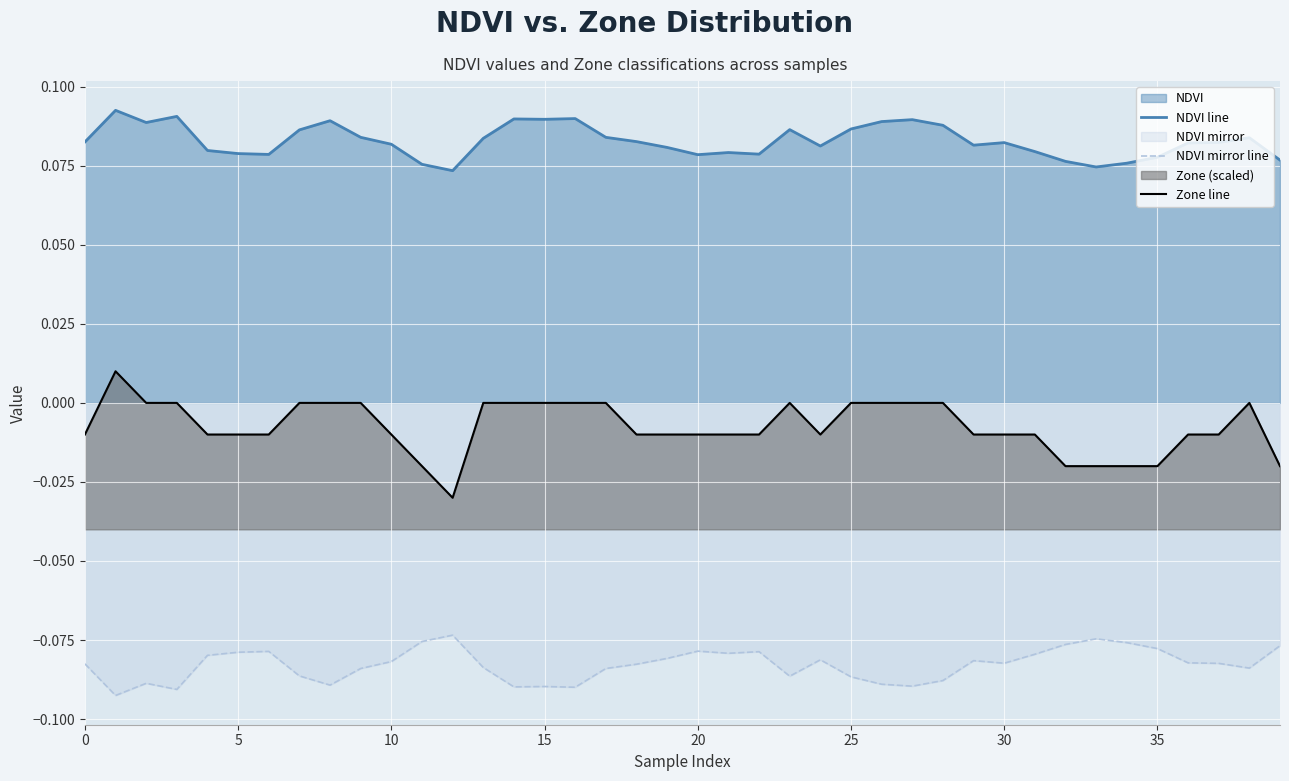

In NDVI mirror line, how many points are higher than both neighbors (excluding endpoints)?

9